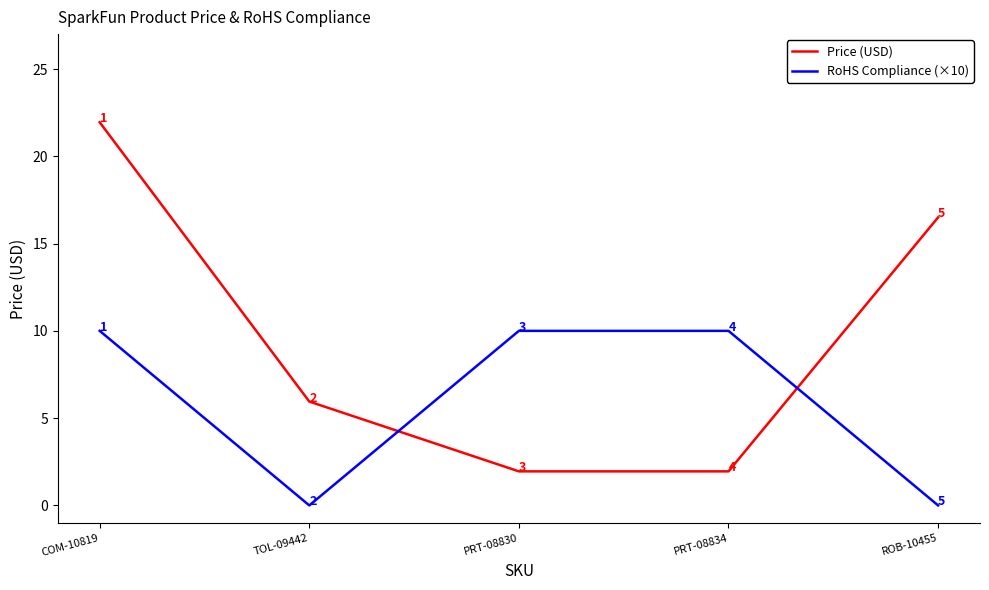

Where is Price (USD) nearest to the value 11?

TOL-09442